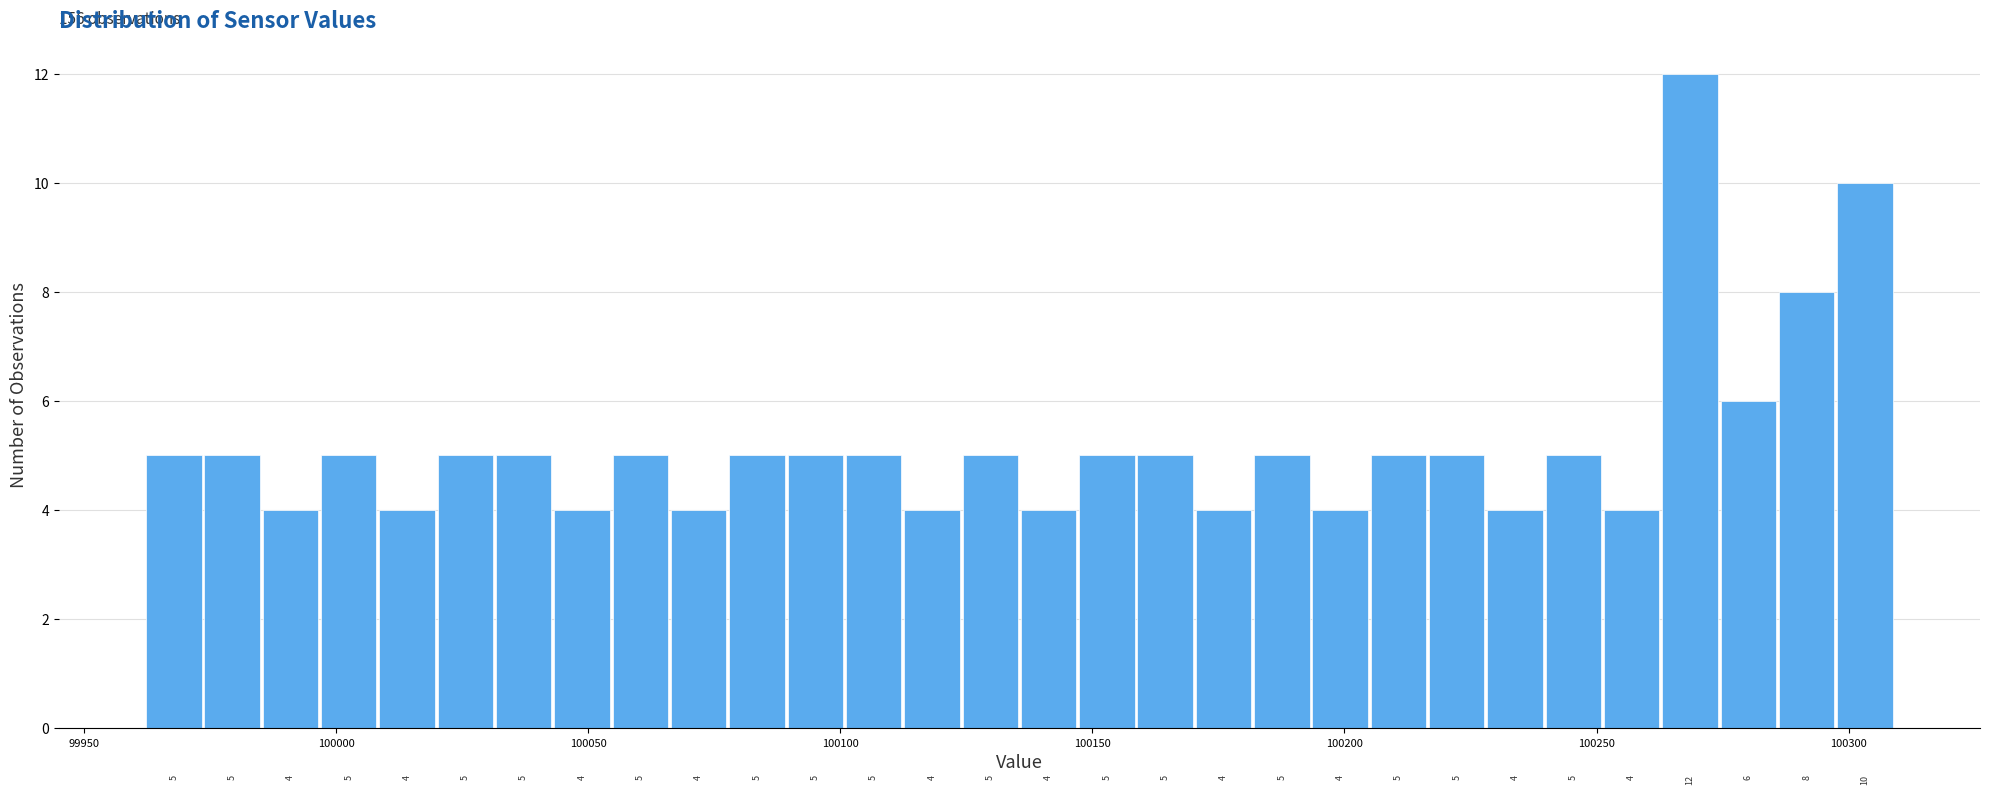

Around what value on the x-axis is the tallest bar? Give the approximate position of its centre, as read against the axis.

100270